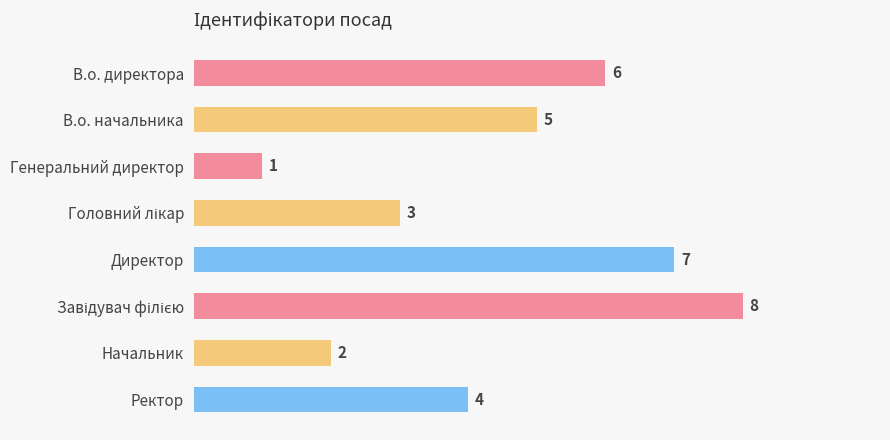

Reading top to bottom, extract all data points from this chart.

6	5	1	3	7	8	2	4